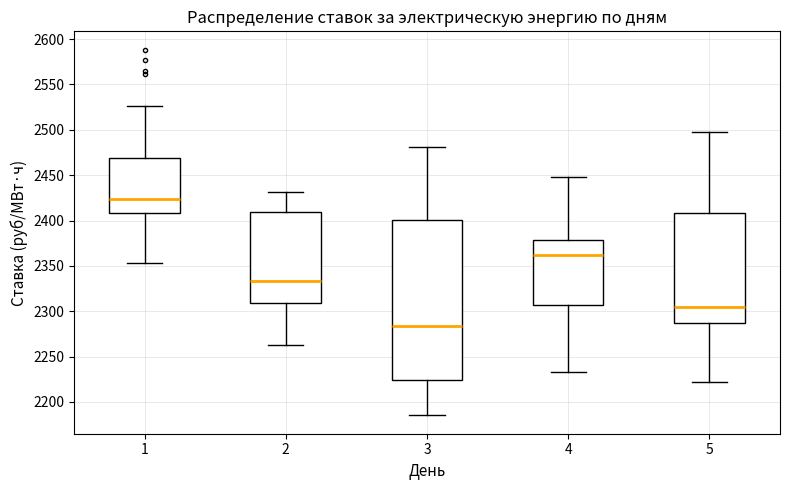

Where is the lower edge of the box at x = 3 on the y-axis? The values are not printed on the chart, so give them approximately, as read against the axis.

2225